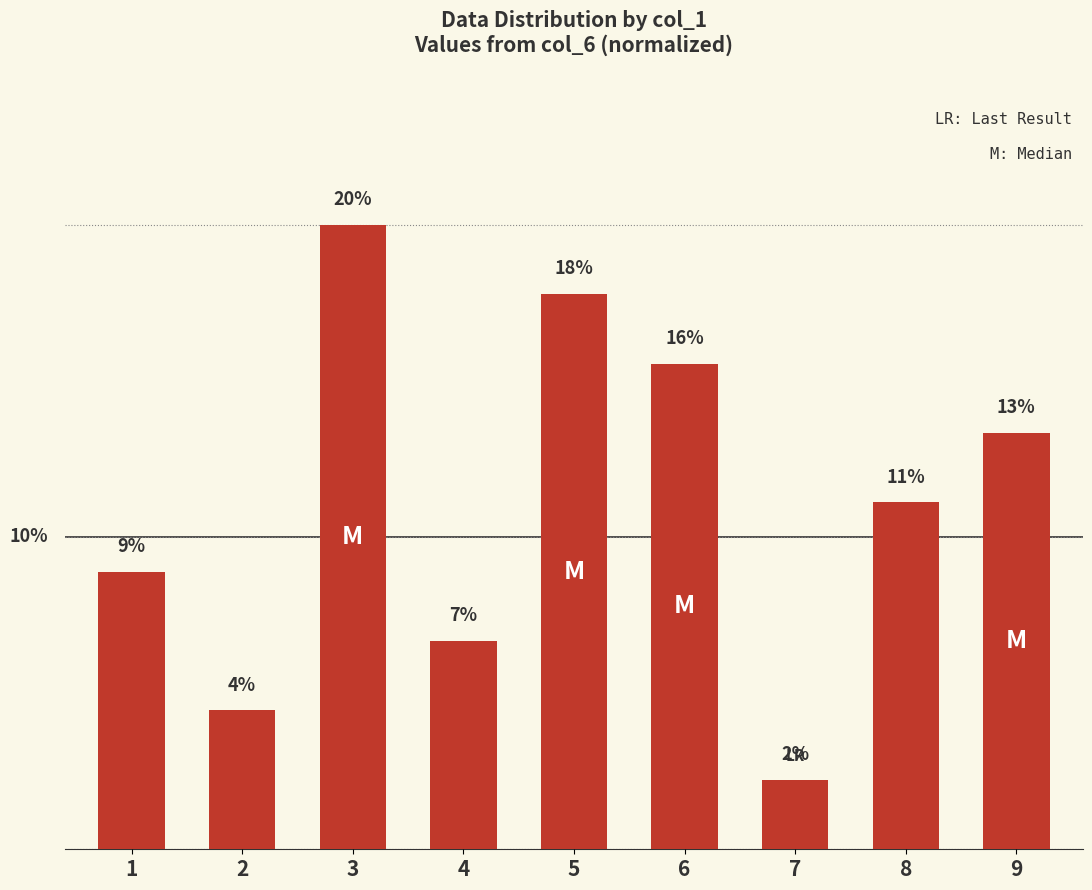

Rank the categories by value from lowest to highest.

7, 2, 4, 1, 8, 9, 6, 5, 3